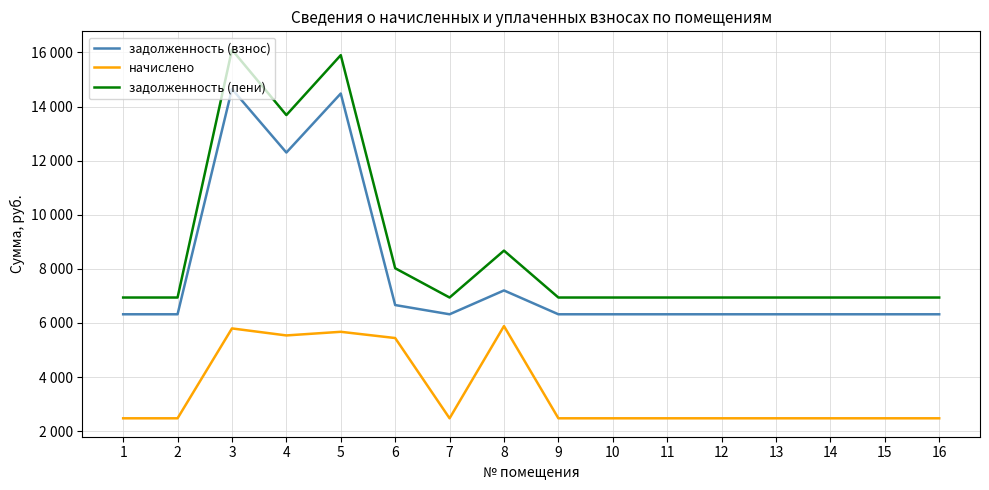

What are all the series names shown in the legend?

задолженность (взнос), начислено, задолженность (пени)